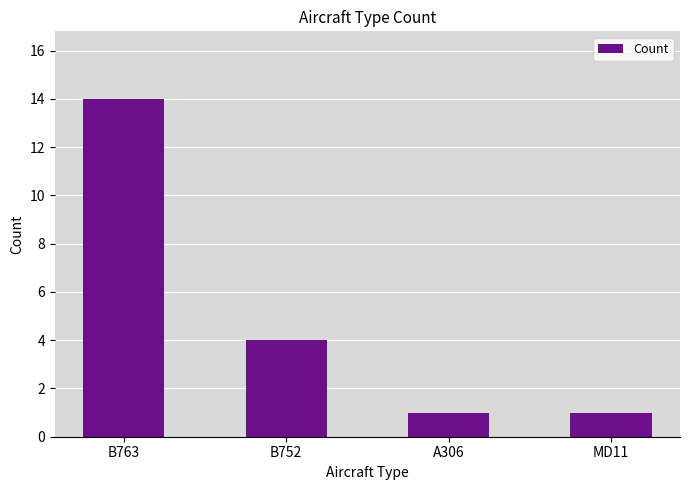

What is the difference between the second highest and second lowest values?

3